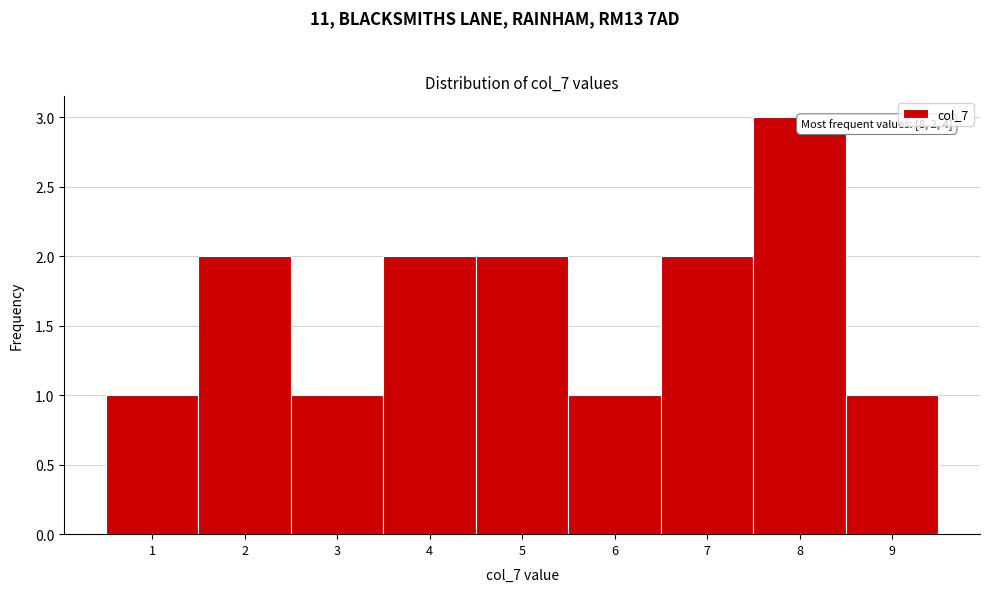

Reading left to right, transcribe all the data shown in this chart.

1	2	1	2	2	1	2	3	1